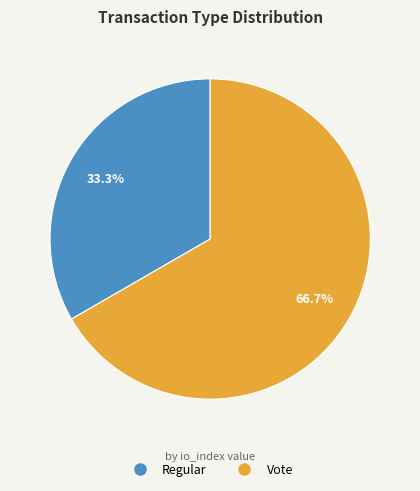

How many slices are in this pie chart?

2